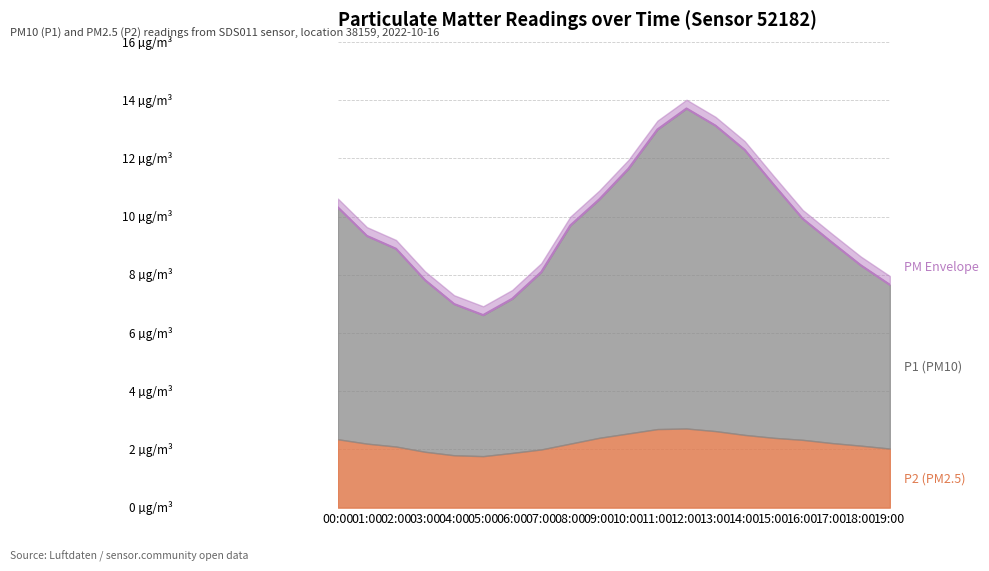

What is the greatest value displayed?

13.7